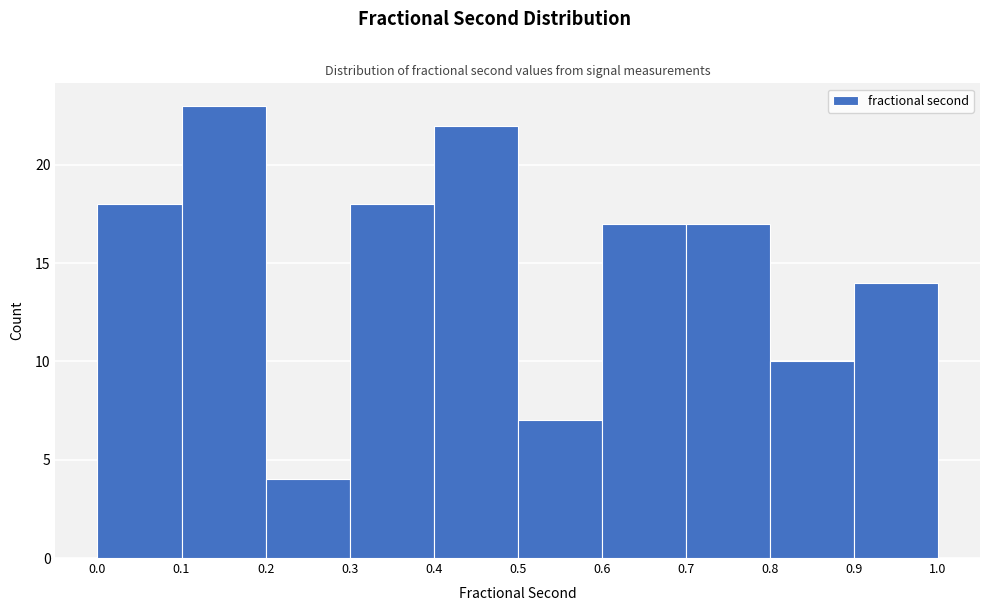

Reading left to right, list every bar in this chart as the range it spans on the x-axis followed by its height. The values are not printed on the chart, so give them approximately, as read against the axis.

0.0 to 0.1: 18
0.1 to 0.2: 23
0.2 to 0.3: 4
0.3 to 0.4: 18
0.4 to 0.5: 22
0.5 to 0.6: 7
0.6 to 0.7: 17
0.7 to 0.8: 17
0.8 to 0.9: 10
0.9 to 1.0: 14